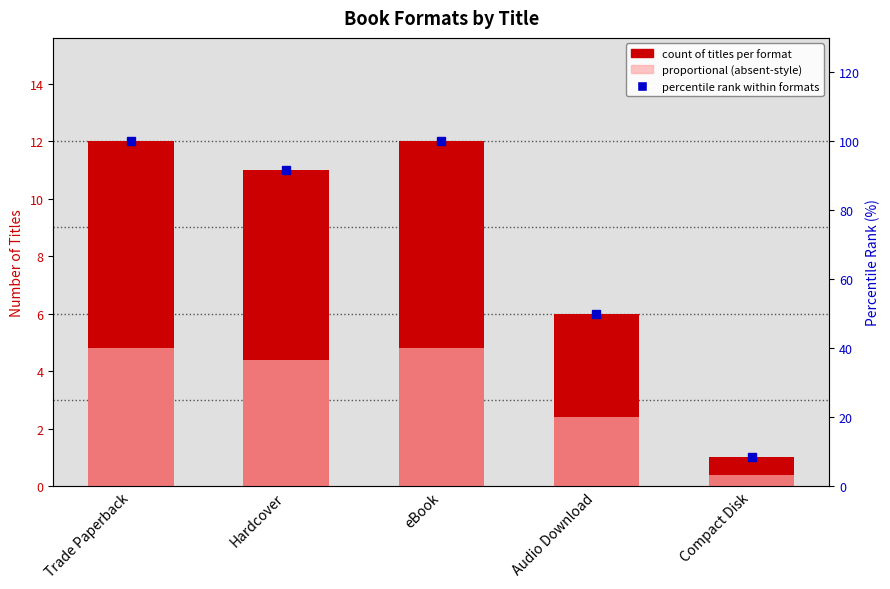

Reading left to right, what are all the values shown in this chart?

count of titles per format: Trade Paperback=12.0	Hardcover=11.0	eBook=12.0	Audio Download=6.0	Compact Disk=1.0
proportional (absent-style): Trade Paperback=4.8	Hardcover=4.4	eBook=4.8	Audio Download=2.4	Compact Disk=0.4
percentile rank within formats: Trade Paperback=100.0	Hardcover=91.7	eBook=100.0	Audio Download=50.0	Compact Disk=8.3